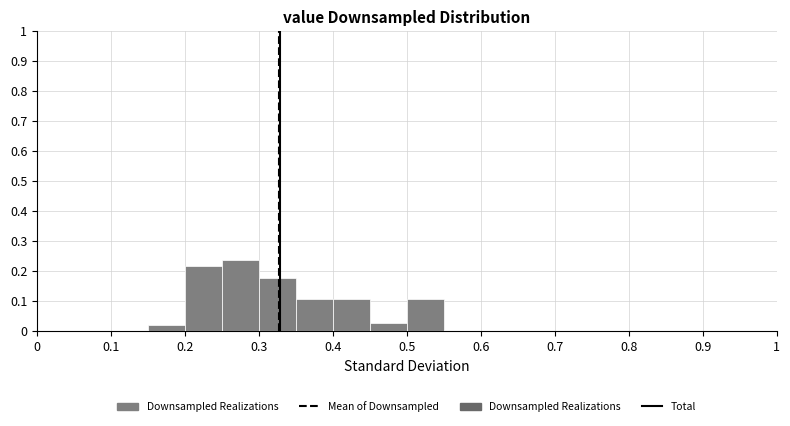

Which range on the x-axis has the tallest bar?

0.25 to 0.30